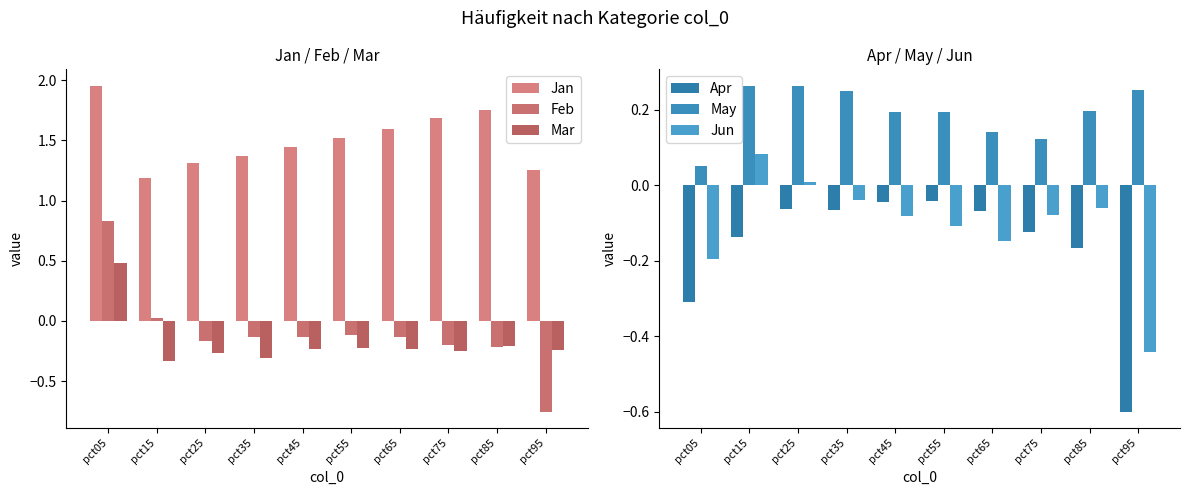

Rank the series by their maximum value, from highest to lowest.

Jan, Feb, Mar, May, Jun, Apr